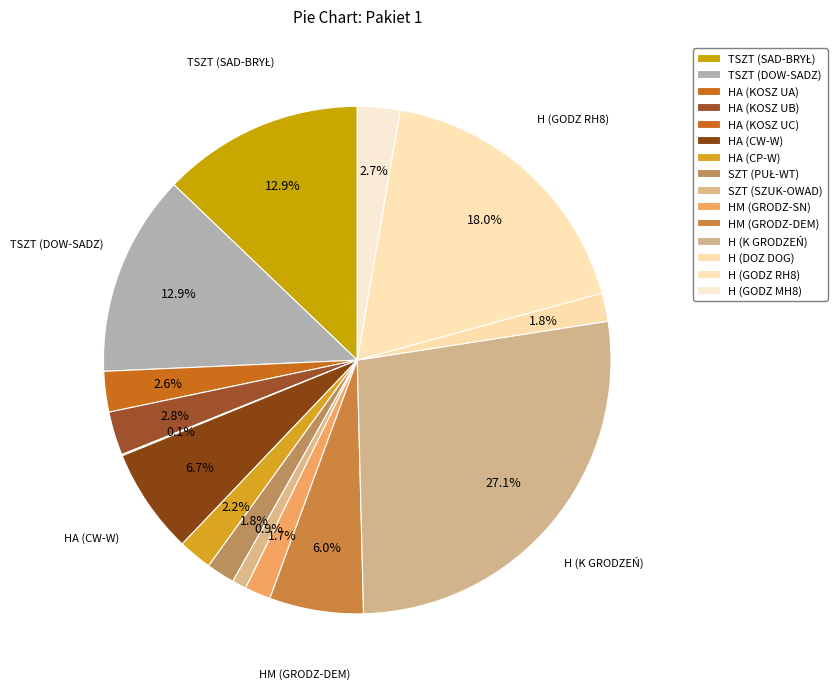

What is the change in value from TSZT (SAD-BRYŁ) to H (GODZ MH8)?

-56.2